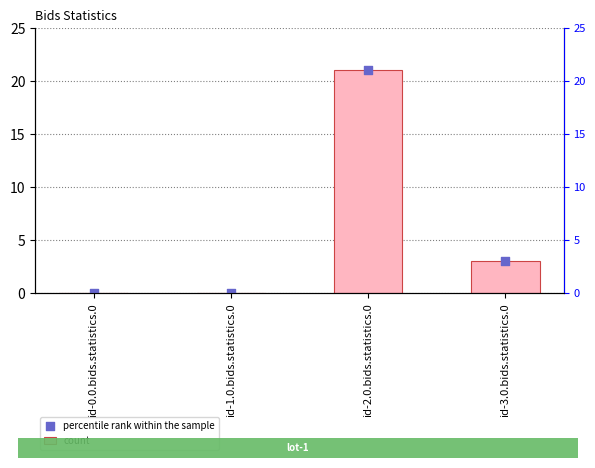

At which category is the sum across all series the highest?

id-2.0.bids.statistics.0